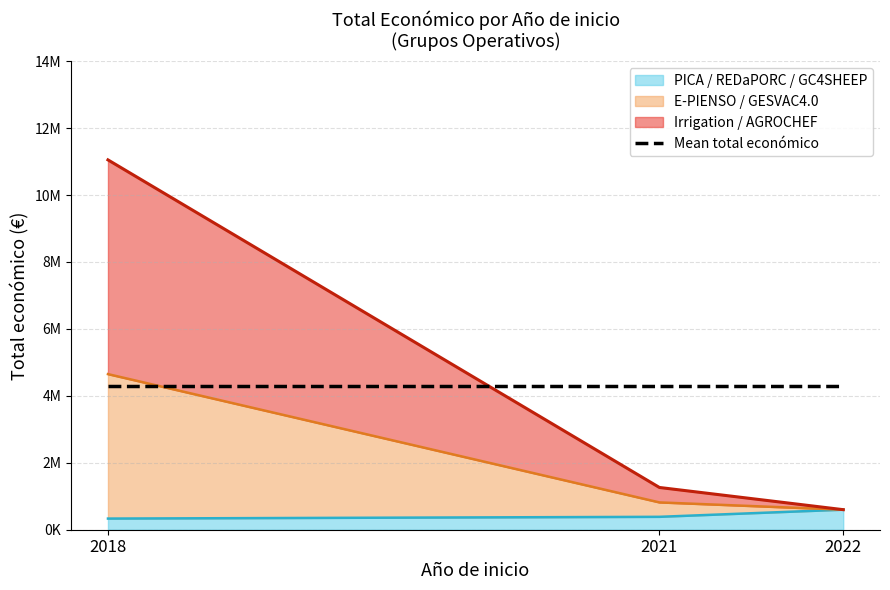

True or false: the data shows 333001 at 2018 PICA.

True